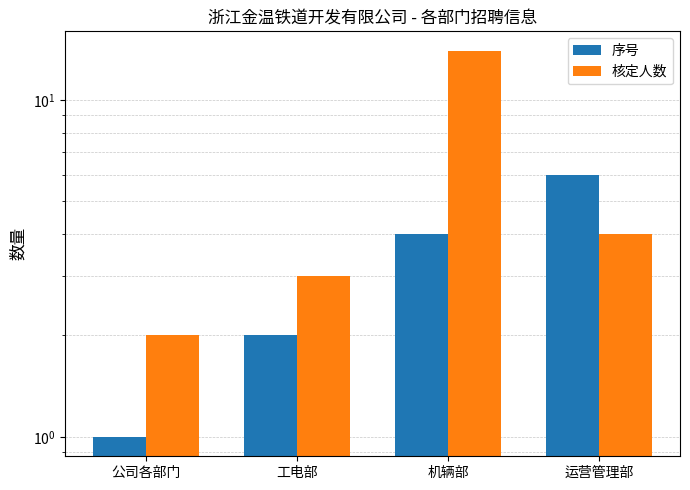

Is it true that 序号 equals 4 at 工电部?

False